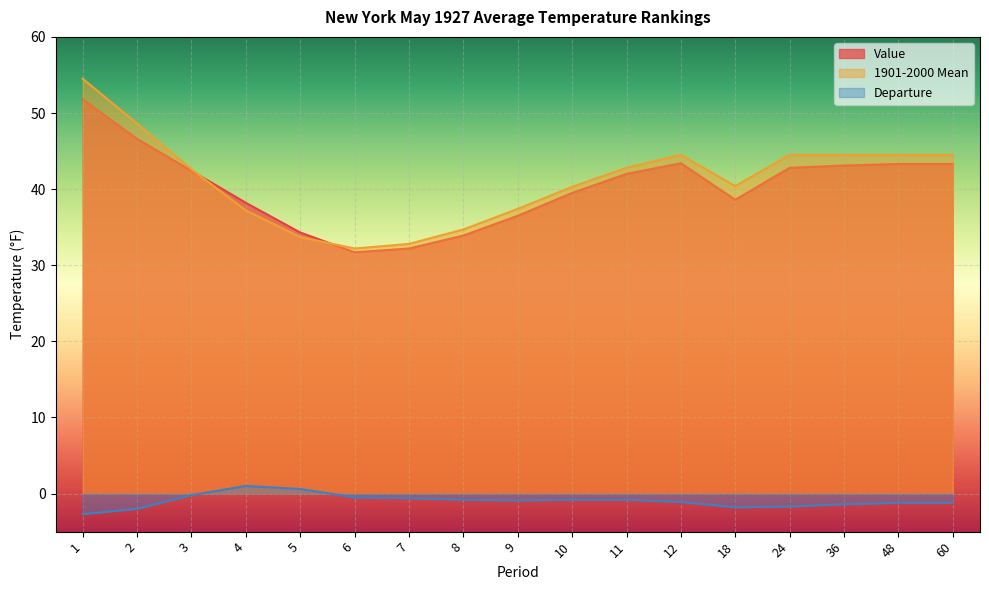

Is it true that Departure equals -0.3 at 60?

False